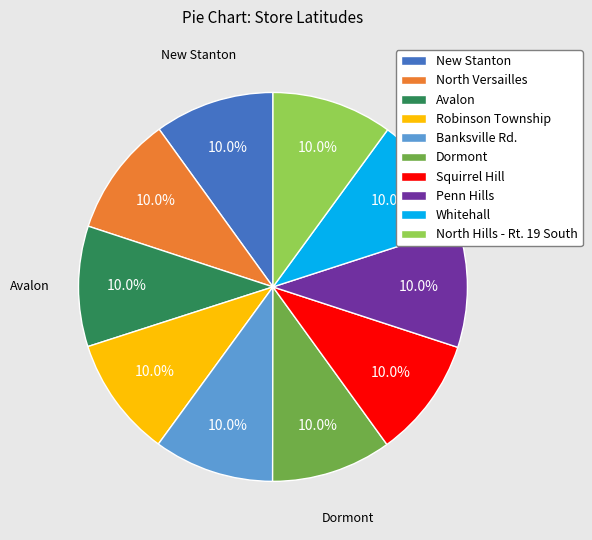

What percentage do Penn Hills and Avalon together represent?

20.0%